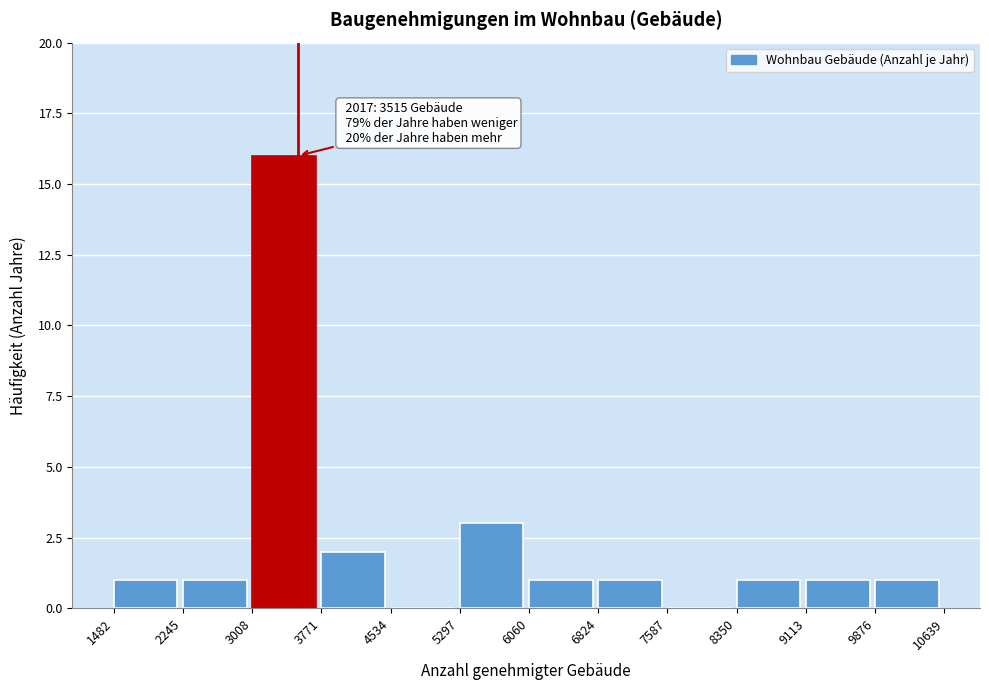

Over which range of the x-axis is the bar tallest?

3008 to 3771